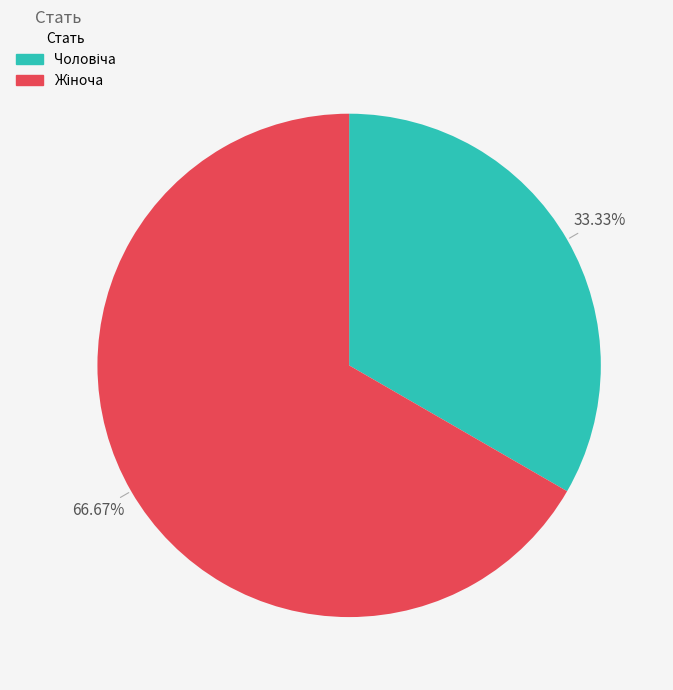

Does any single category account for the majority?

Yes